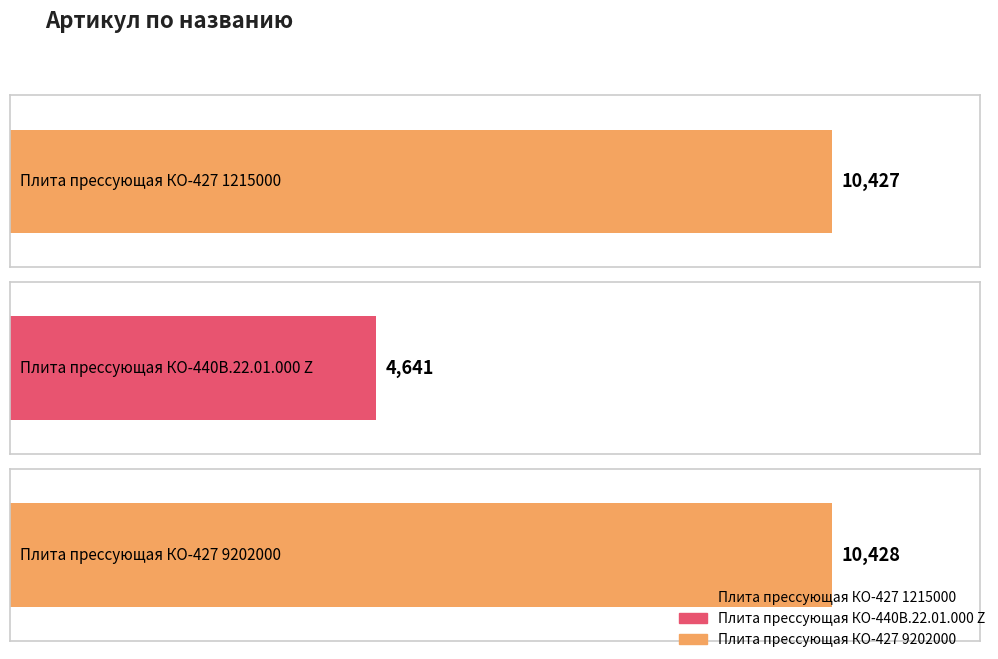

The chart shows a value of 8059 at Плита прессующая КО-440В.22.01.000 Z. True or false?

False